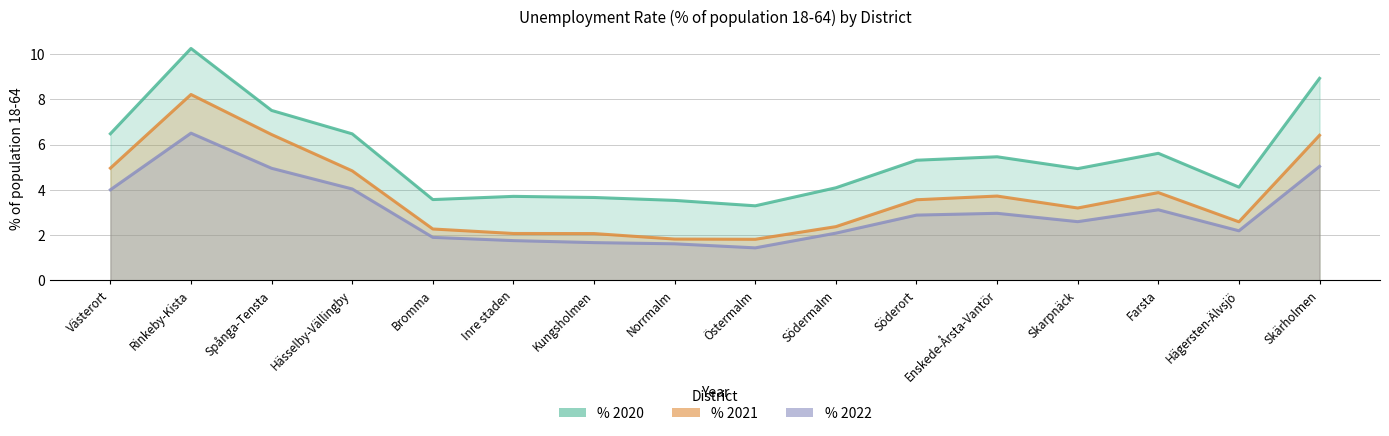

At Spånga-Tensta, list the series in order from largest to smallest.

% 2020, % 2021, % 2022